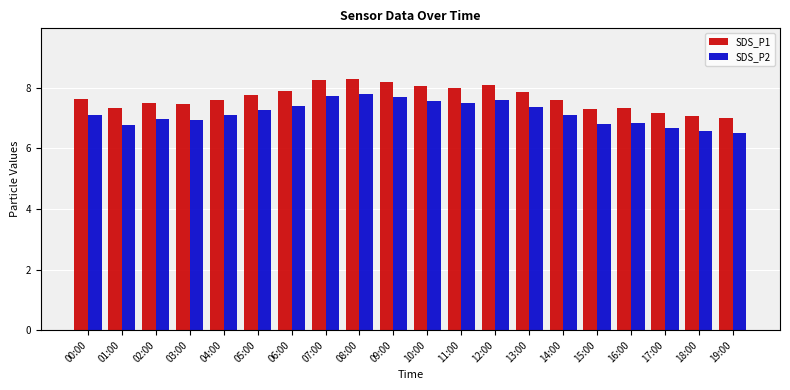

What is the total value across all series at 17:00?

13.8